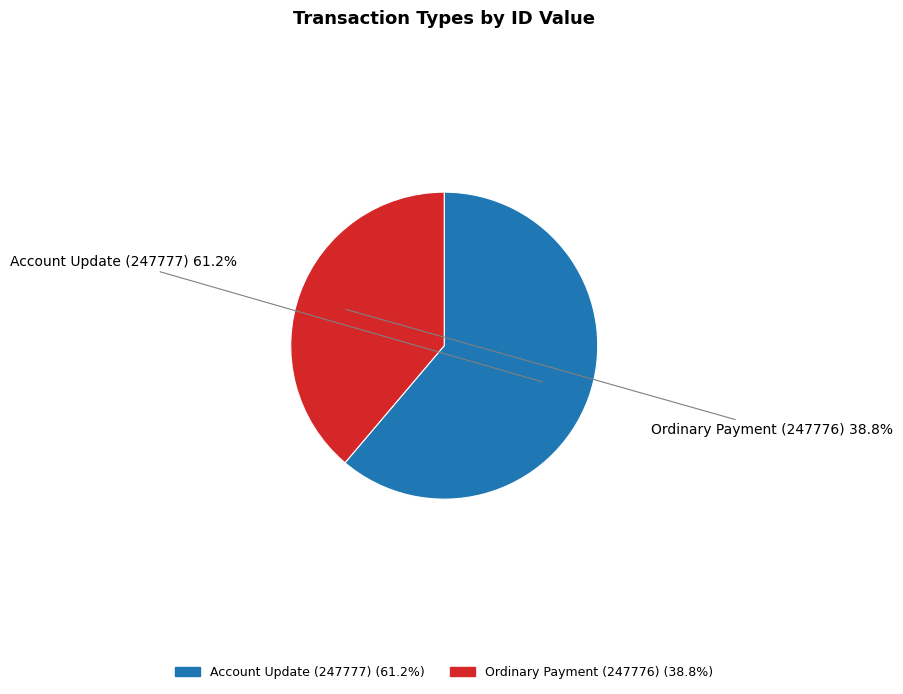

What is the largest slice in the pie chart?

Account Update (247777)